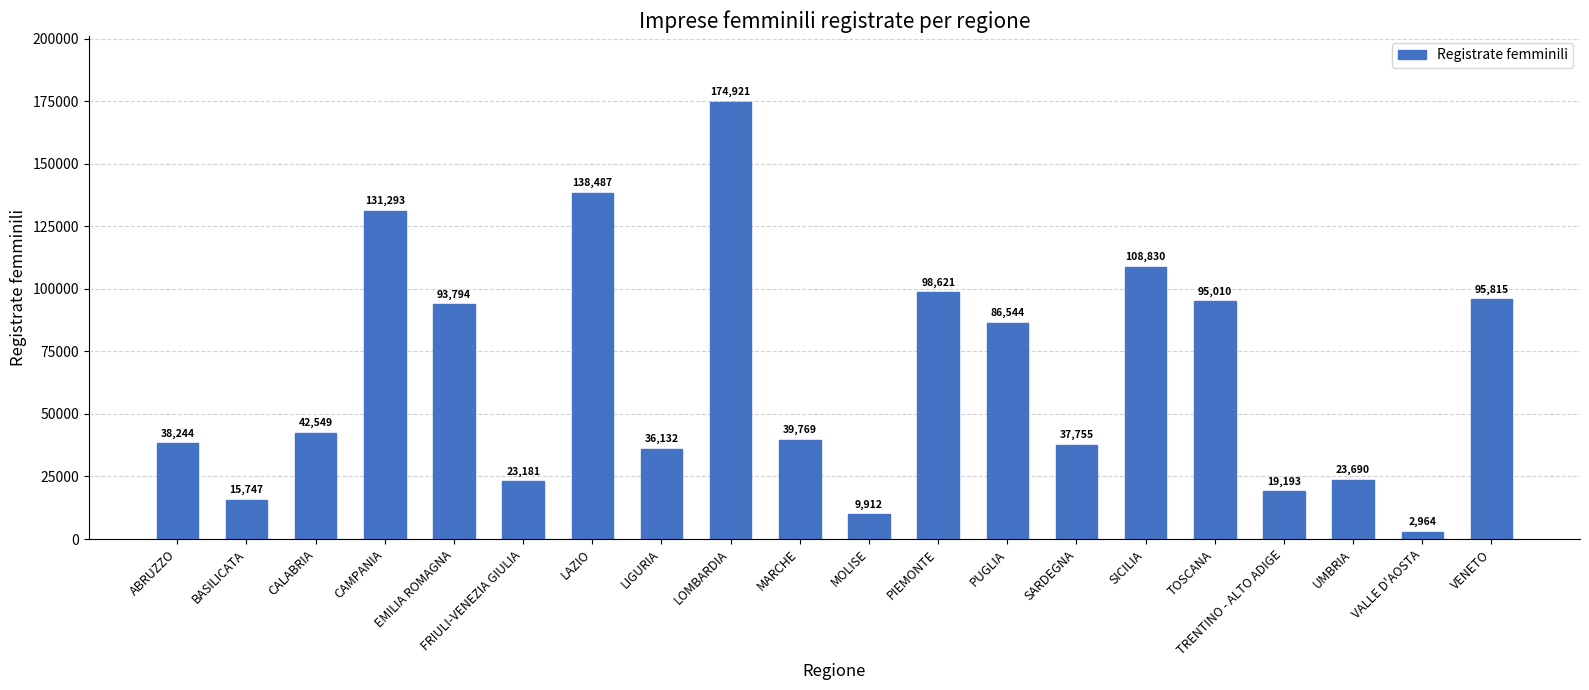

What is the smallest value displayed?

2964